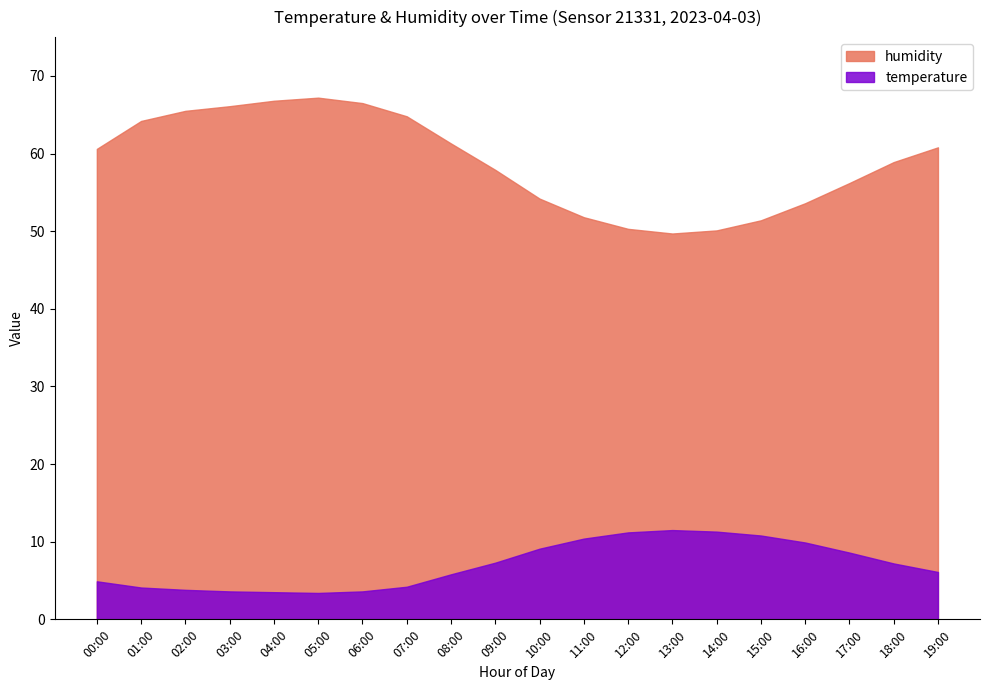

At which label does humidity first exceed 60?

00:00